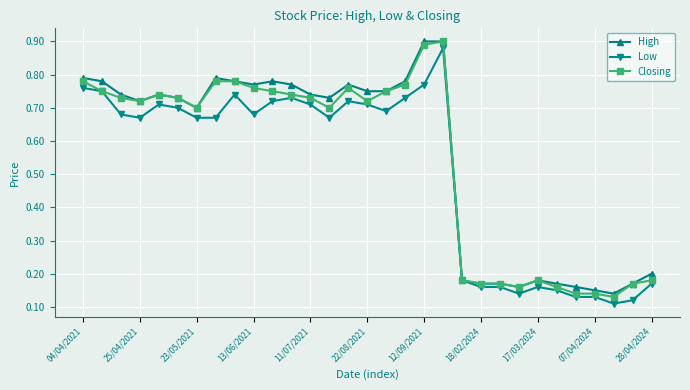

At how many categories does at least one series exceed 0?

31